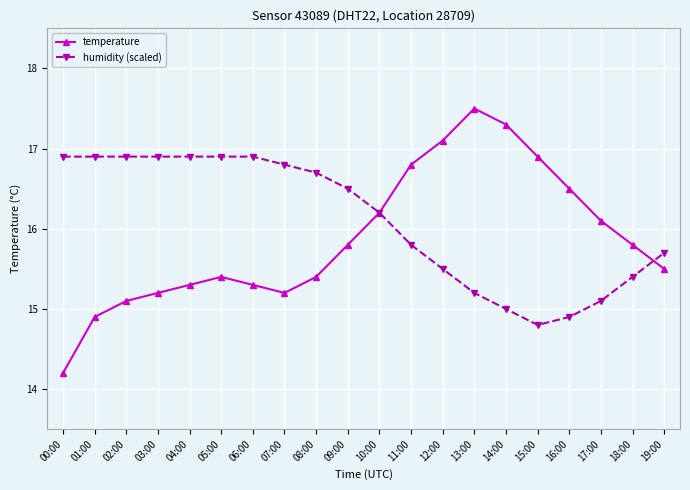

What is the label of the 17th point from the right?

03:00